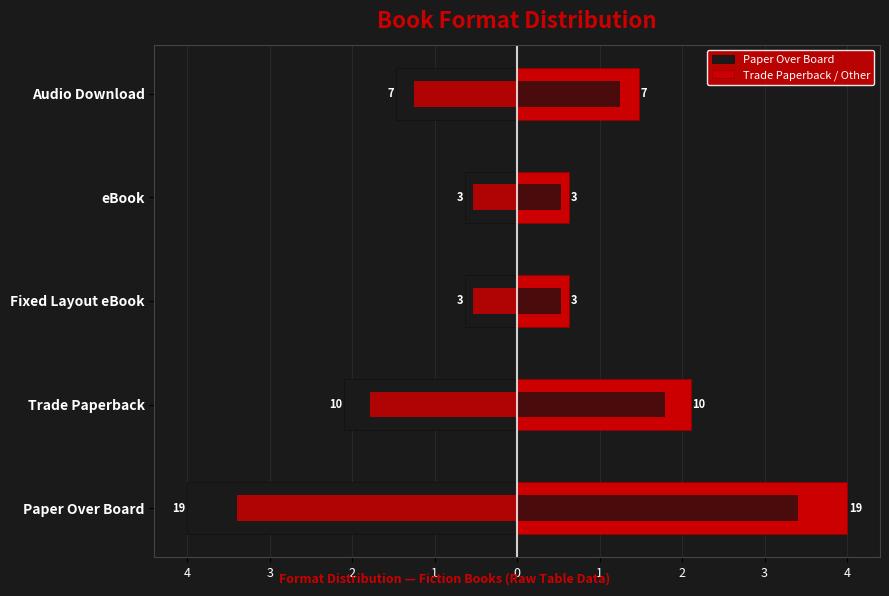

How many values in the Paper Over Board series exceed -7?

2